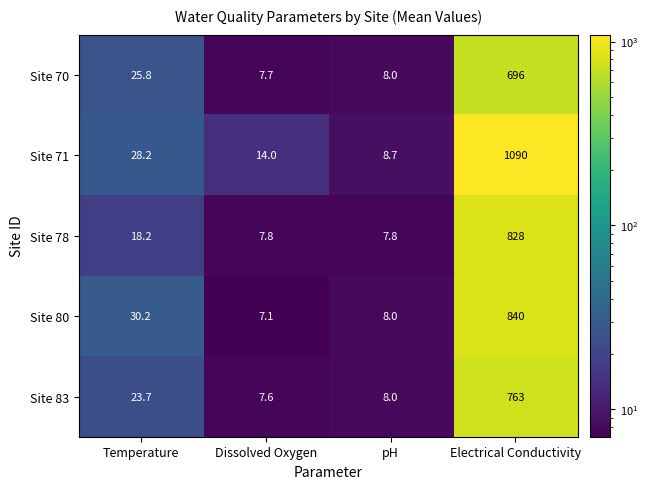

What is the spread (max minus min) of values at pH?

0.9